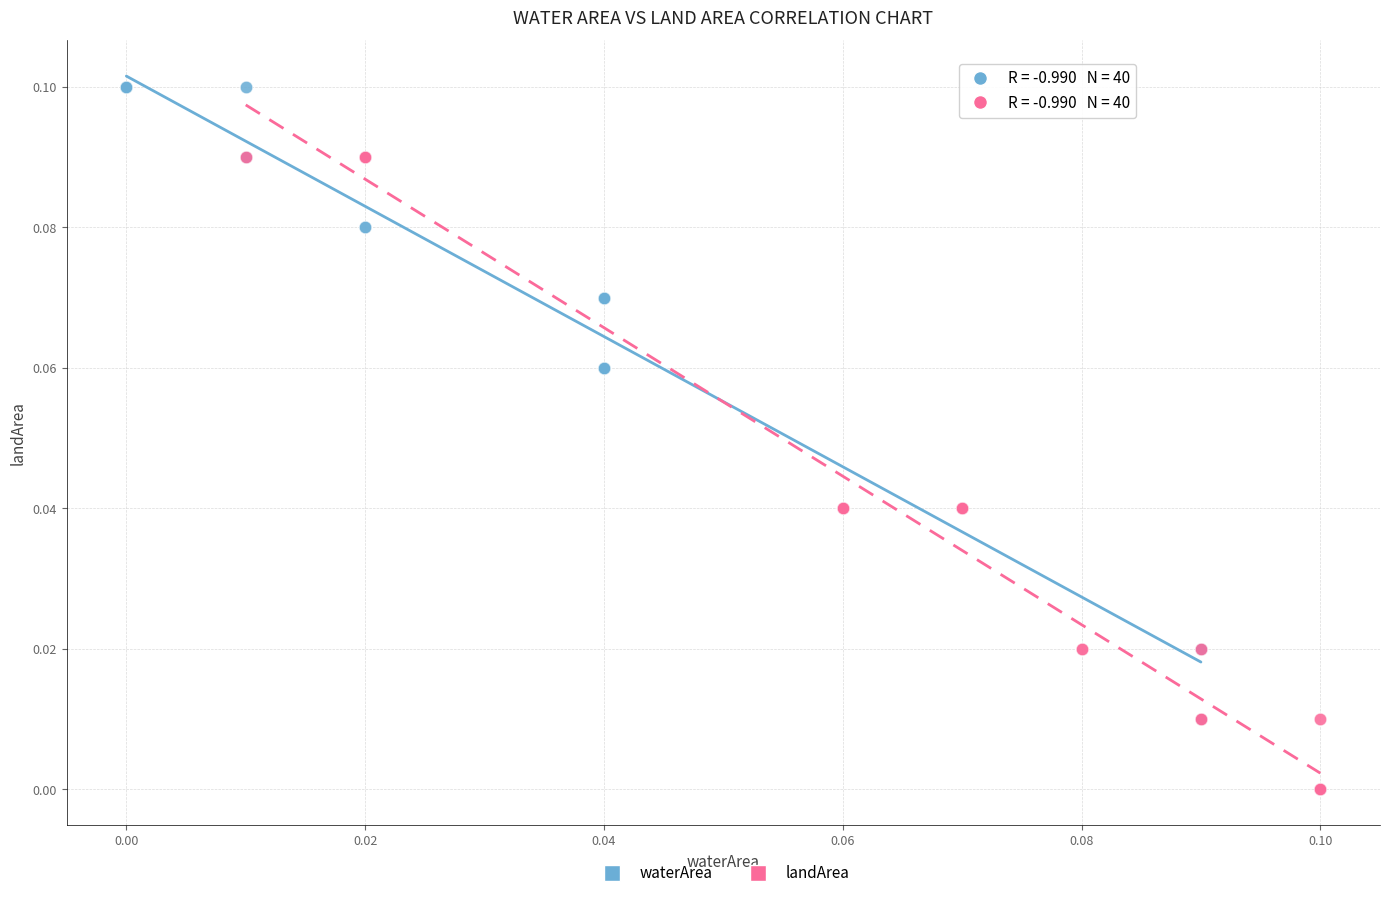

What are all the series names shown in the legend?

waterArea, landArea